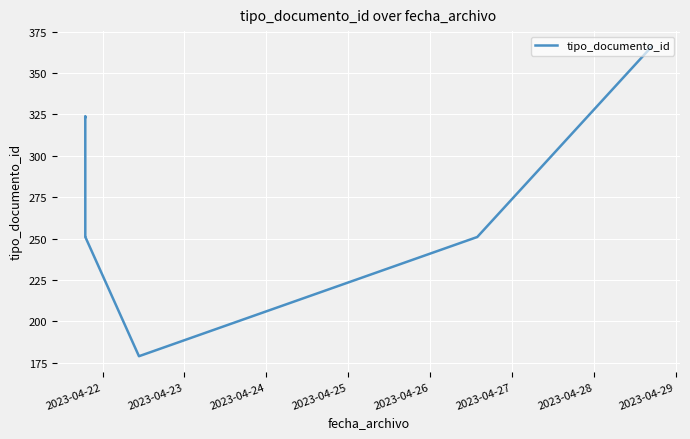

What is the maximum value shown in the chart?

366